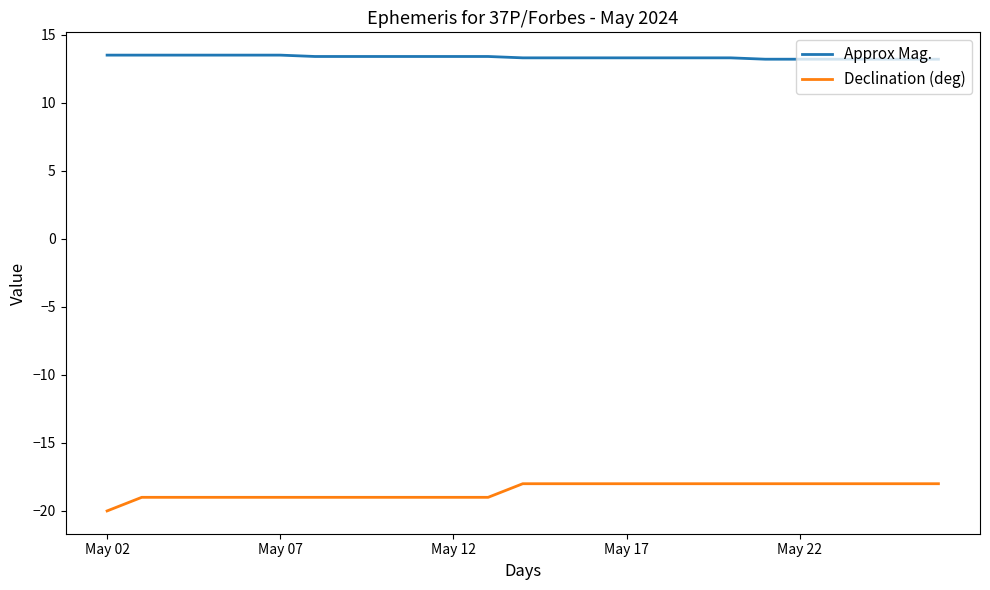

What is the average value of the Approx Mag. series?

13.3